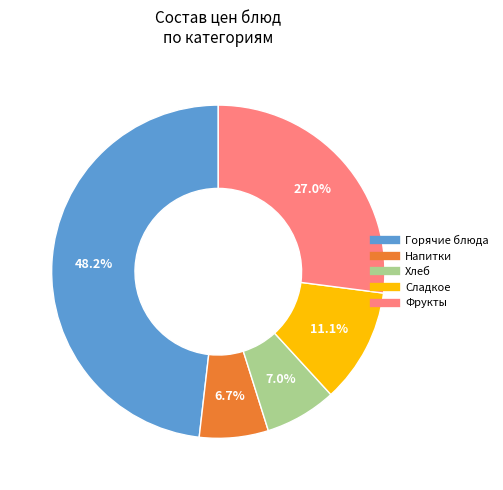

Is there a majority slice in this chart?

No